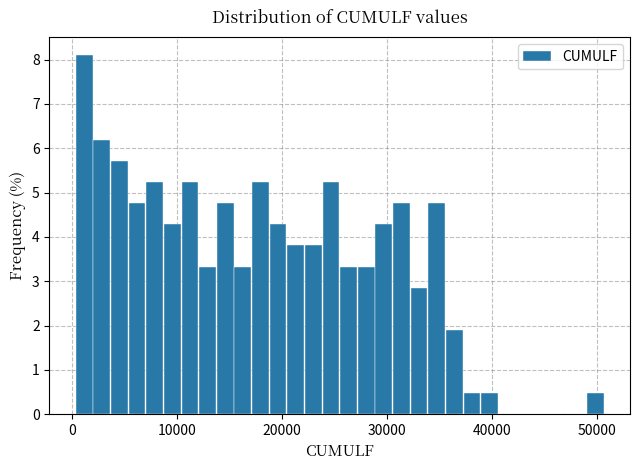

Read against the x-axis, roughly where is the centre of the tallest bar?

1000